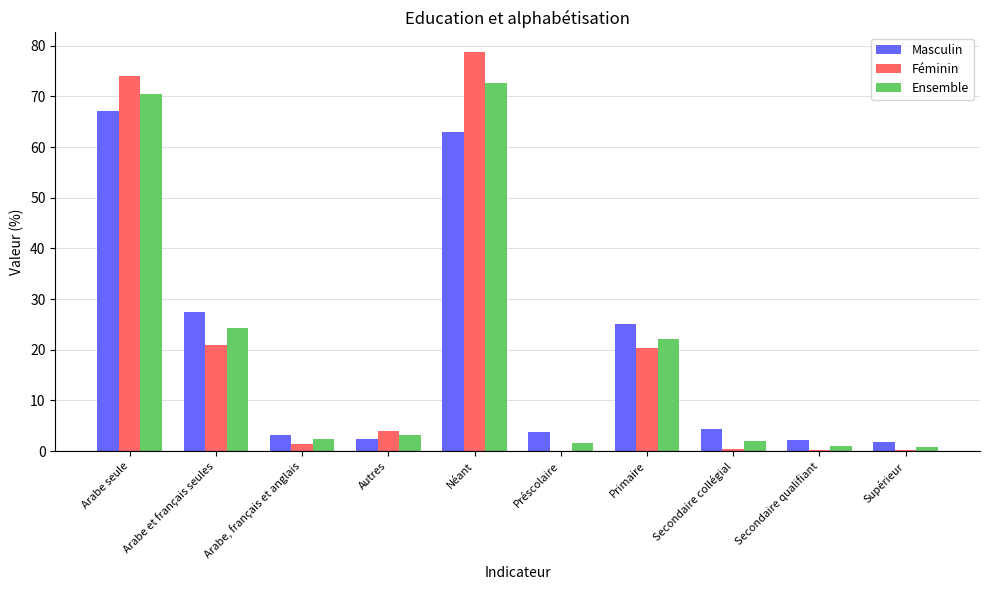

What is the greatest value displayed?

78.7